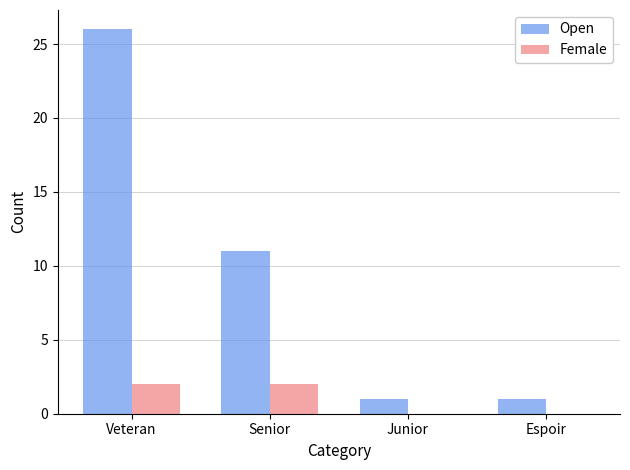

What are all the series names shown in the legend?

Open, Female